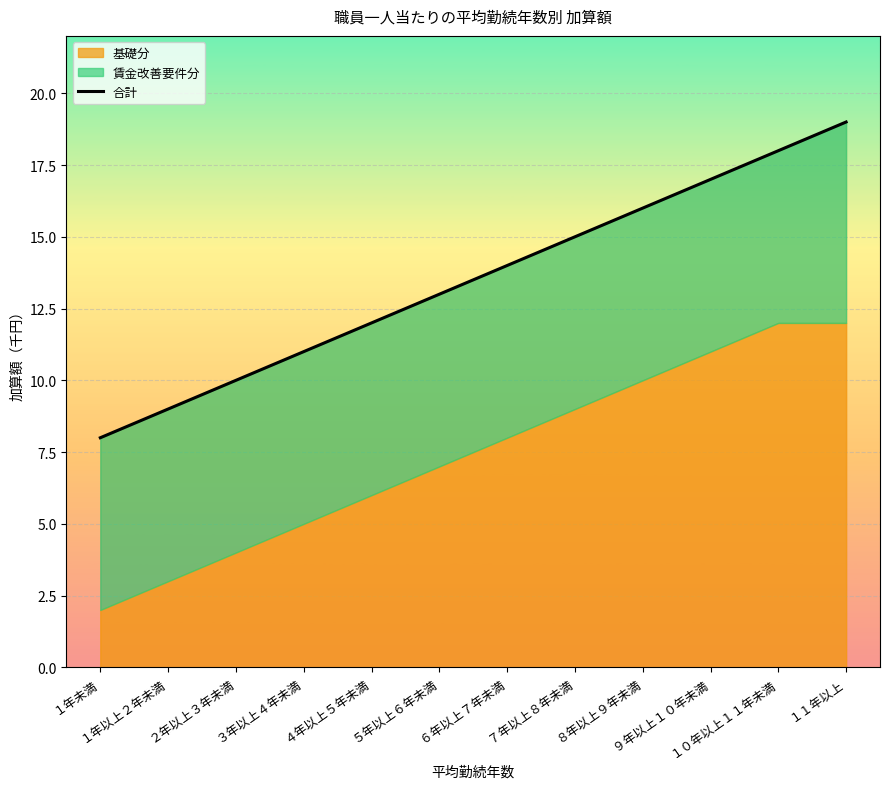

What is the sum of the values at ５年以上６年未満 and ２年以上３年未満?

23